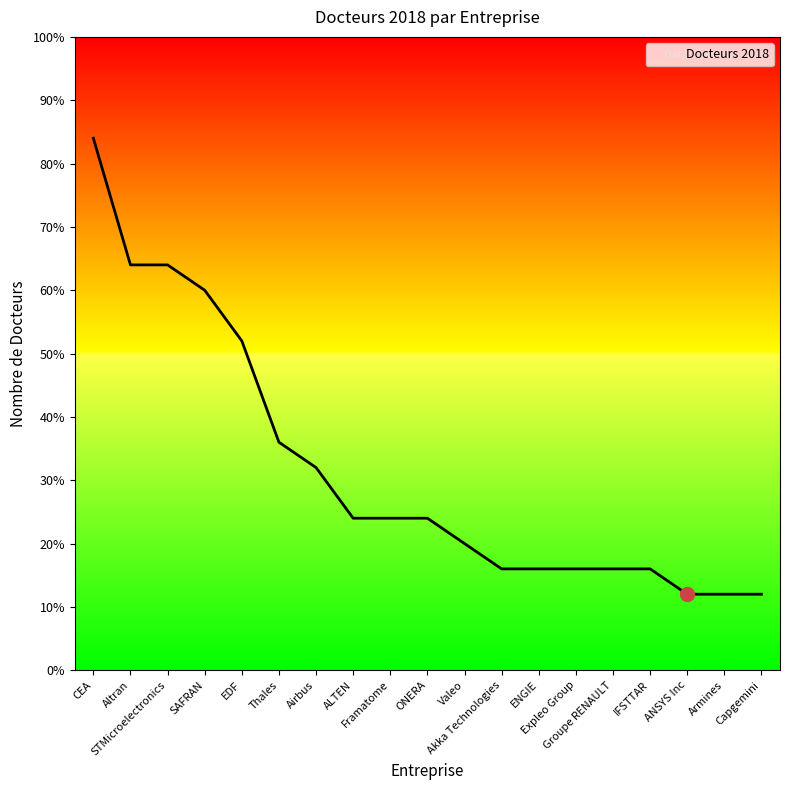

Does the chart display data point markers on the line(s)?

No